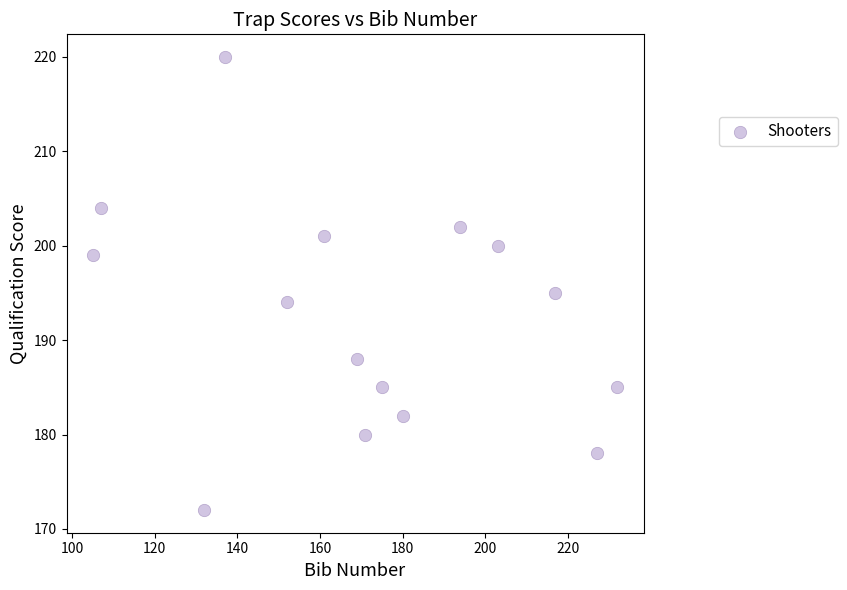

What Y value in the scatter plot is closest to 196?

195